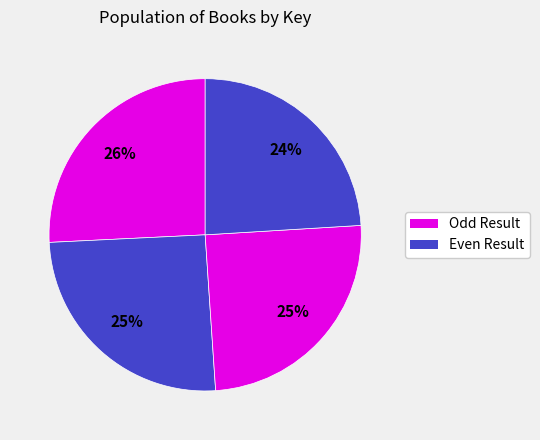

To the nearest percent, what is the average slice percentage?

25%